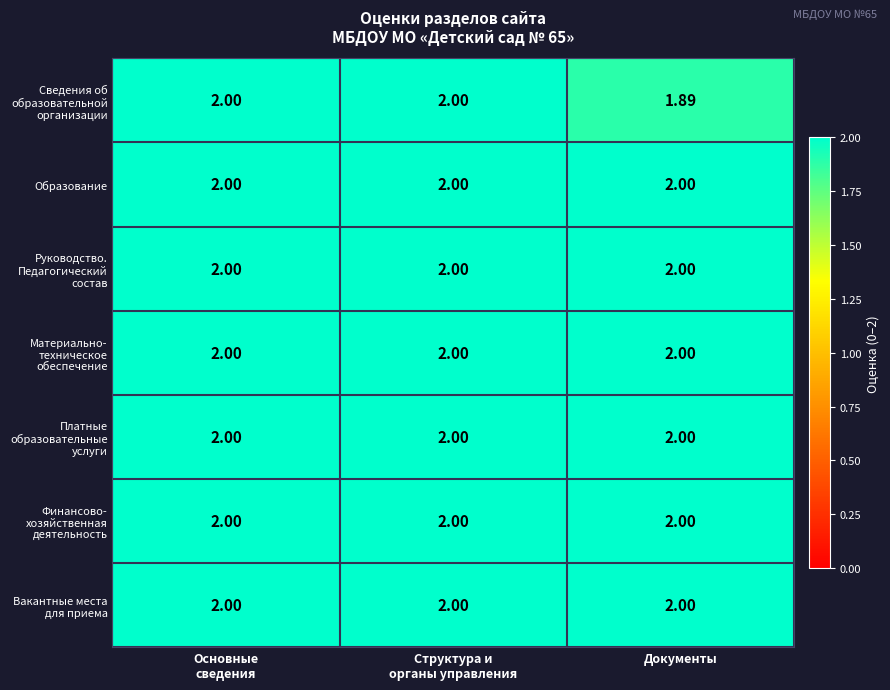

Which label corresponds to the smallest value in the chart?

Документы